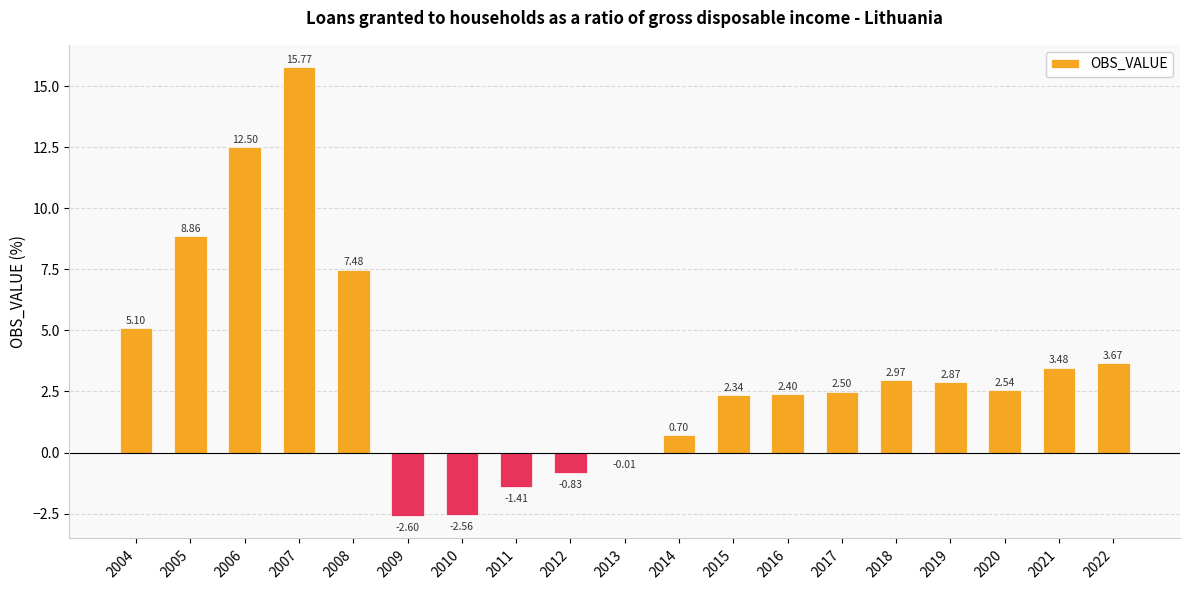

Which has a higher value, 2015 or 2014?

2015